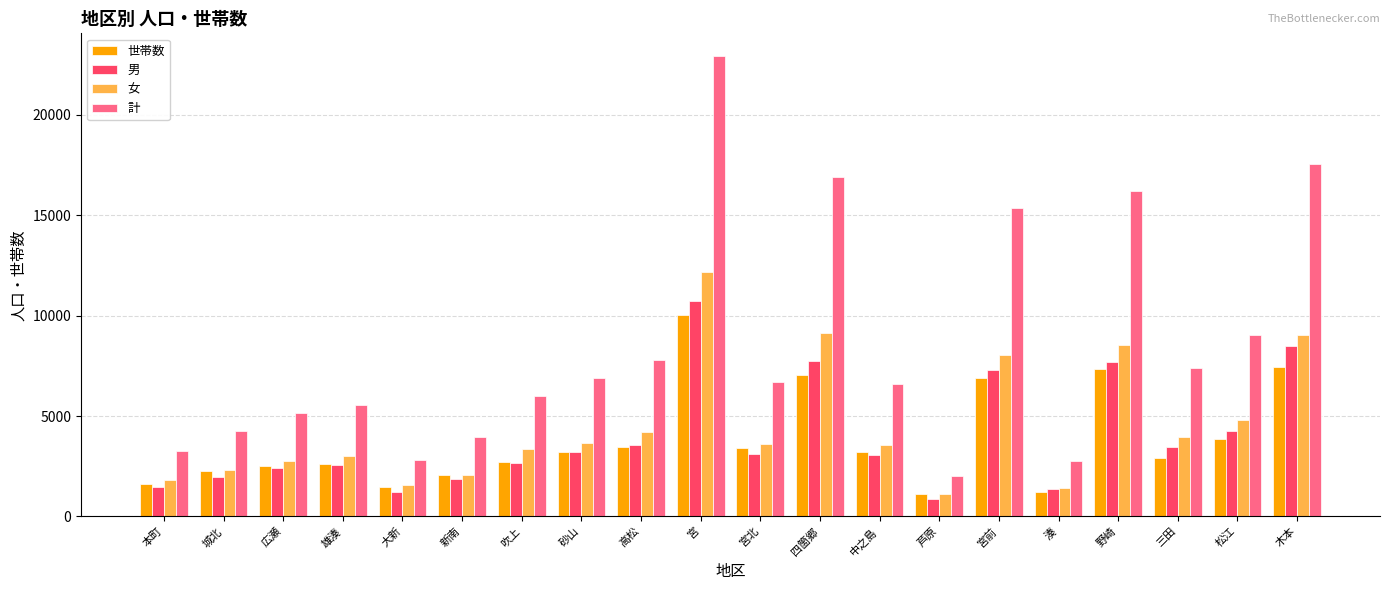

How many data points in 計 are less than 6719?

10